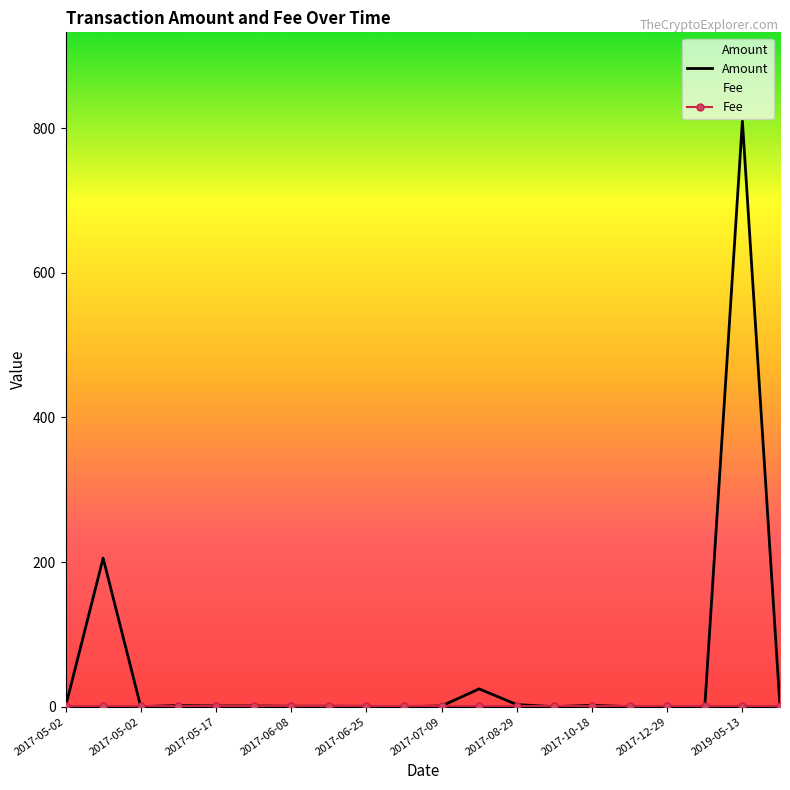

Which series has the largest range (max minus min)?

Amount